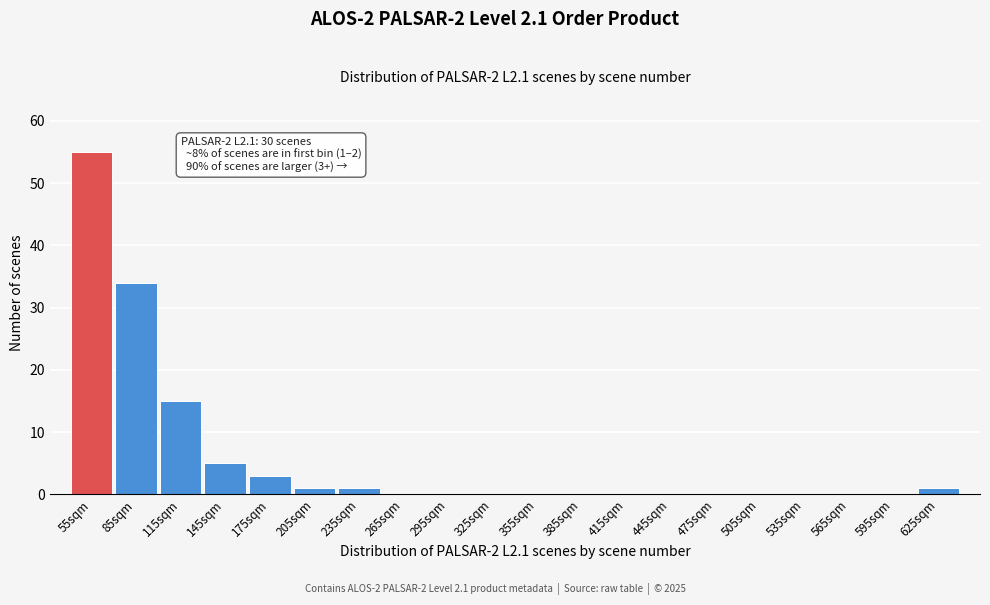

Reading left to right, transcribe all the data shown in this chart.

55sqm=55	85sqm=34	115sqm=15	145sqm=5	175sqm=3	205sqm=1	235sqm=1	265sqm=0	295sqm=0	325sqm=0	355sqm=0	385sqm=0	415sqm=0	445sqm=0	475sqm=0	505sqm=0	535sqm=0	565sqm=0	595sqm=0	625sqm=1